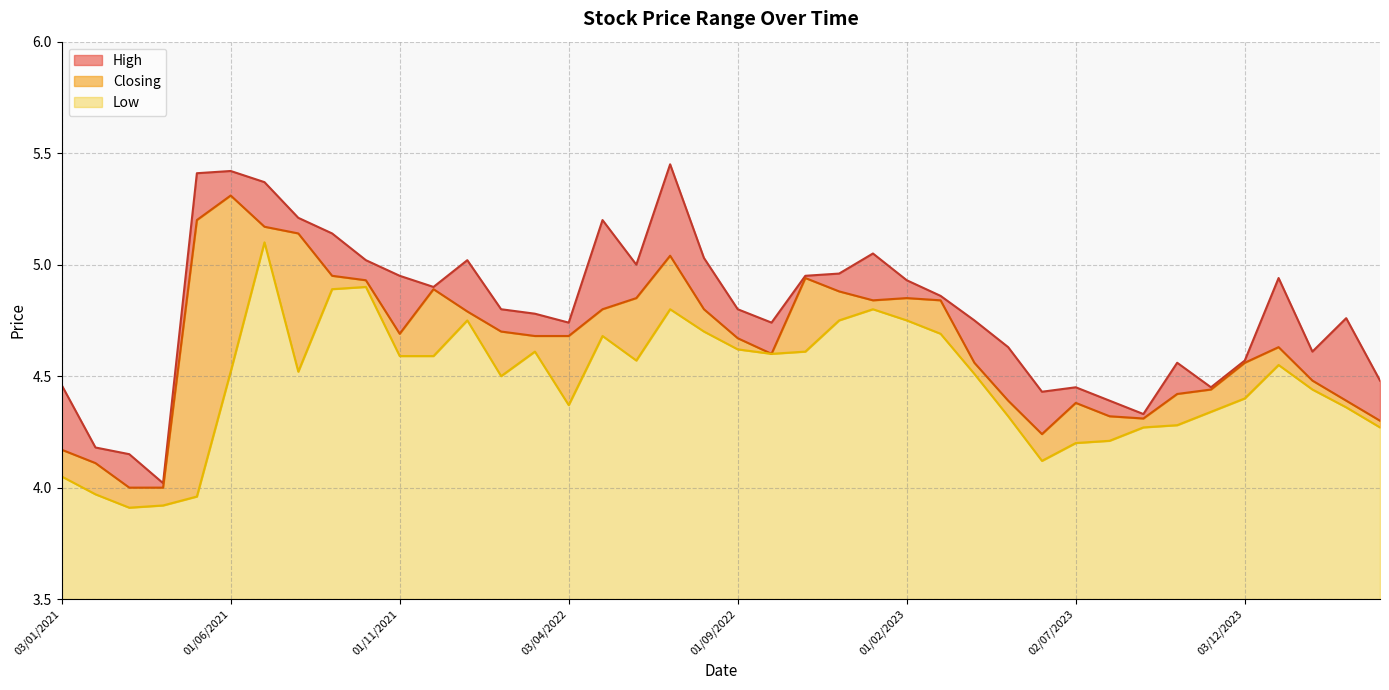

List the series in order of their overall mean, lowest first.

Low, Closing, High